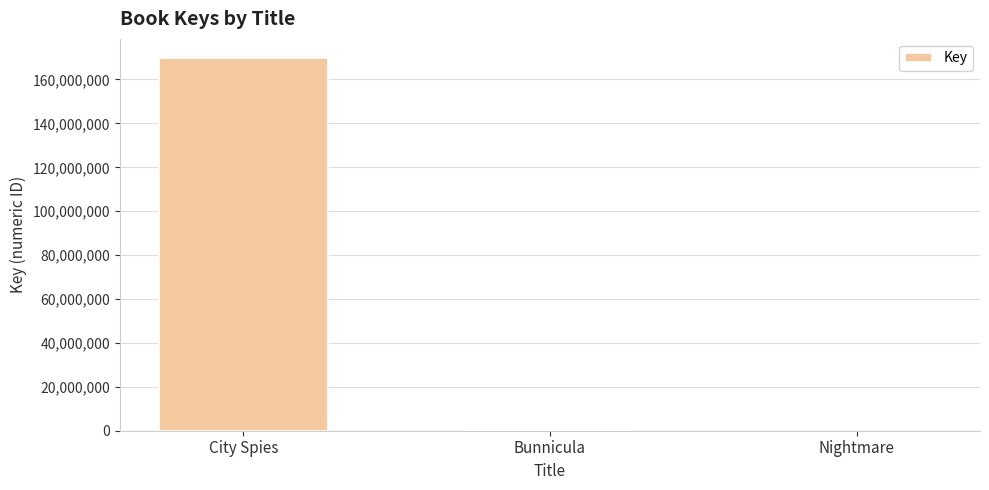

What is the sum of all values?

170332704